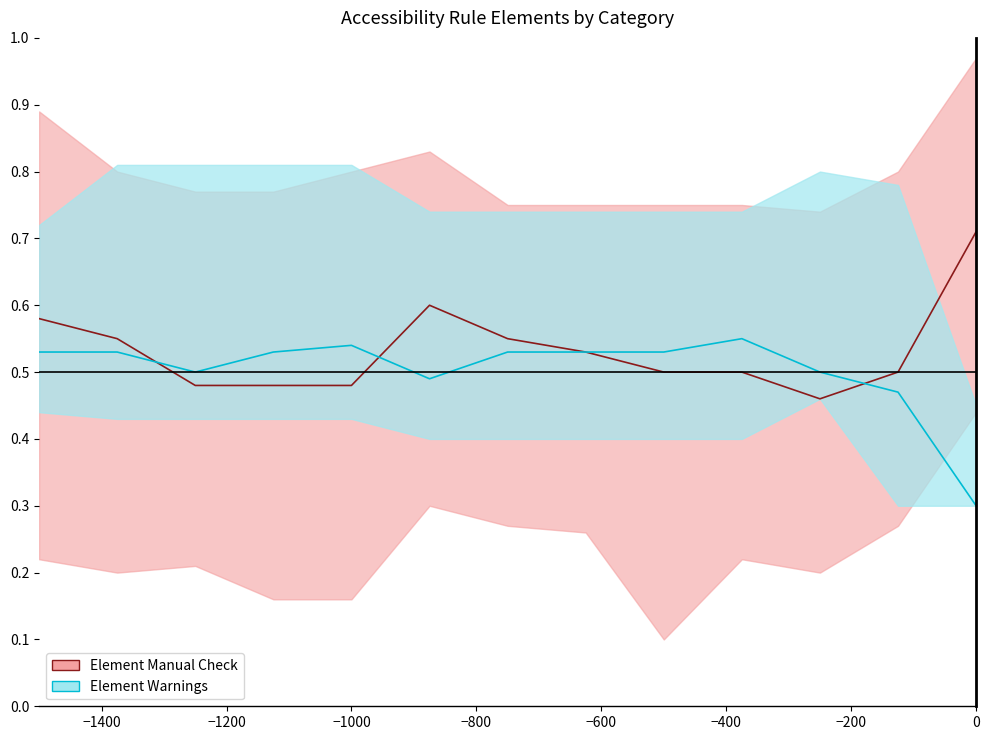

How many intersections are there between Element Manual Check and Element Warnings?

3